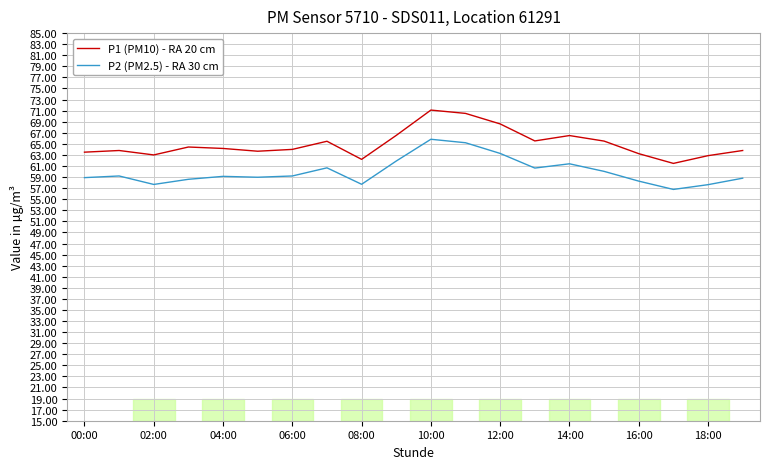

Which series has the largest range (max minus min)?

P1 (PM10) - RA 20 cm